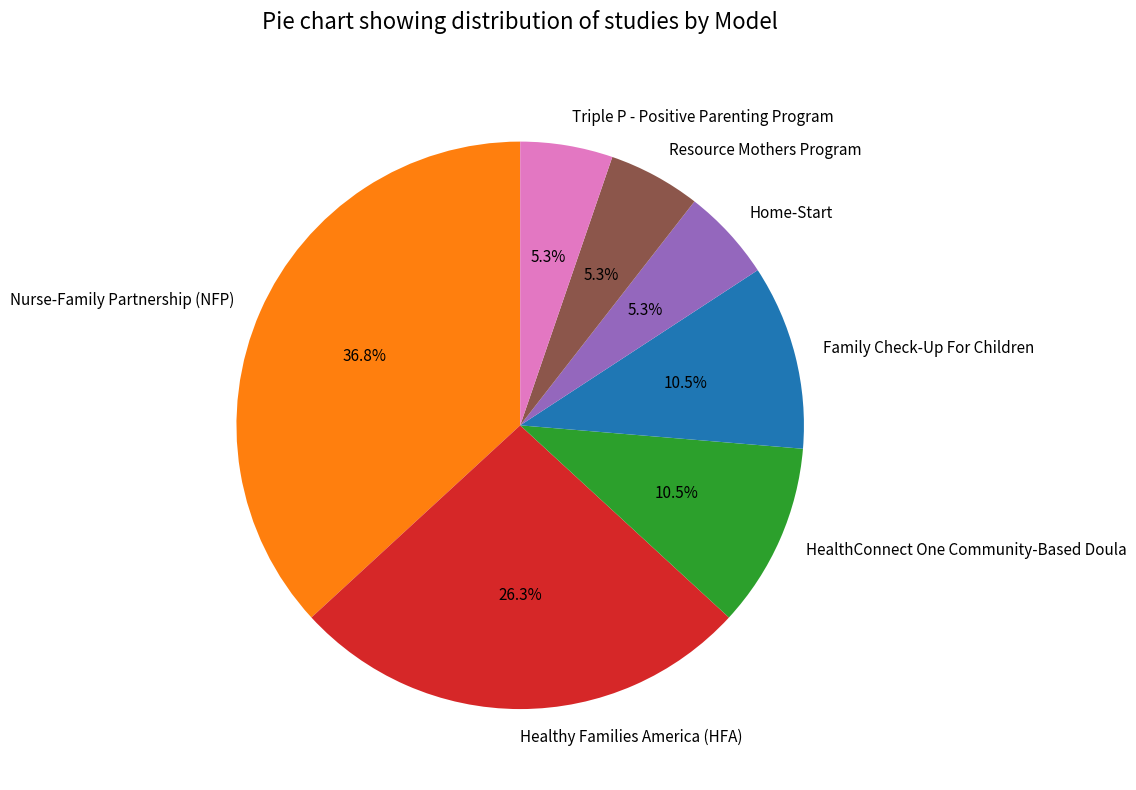

Which slice is the largest?

Nurse-Family Partnership (NFP)